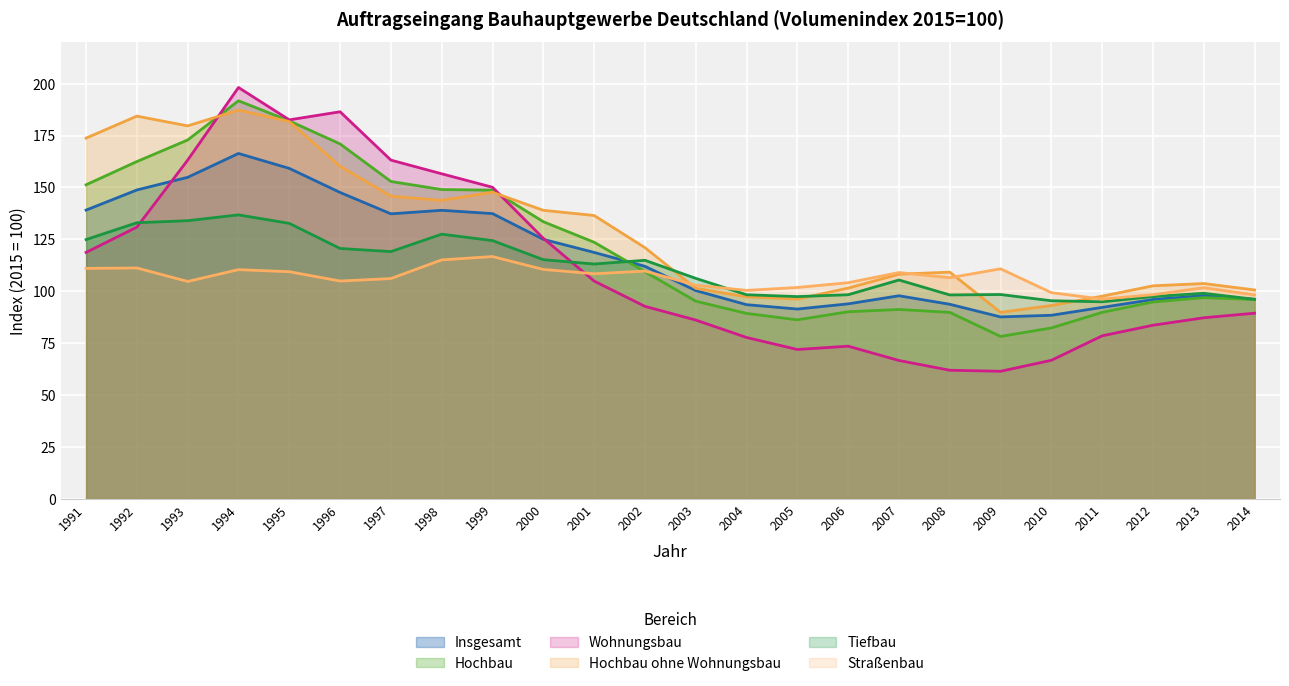

What is the difference between the maximum and minimum values in the Insgesamt series?

78.8